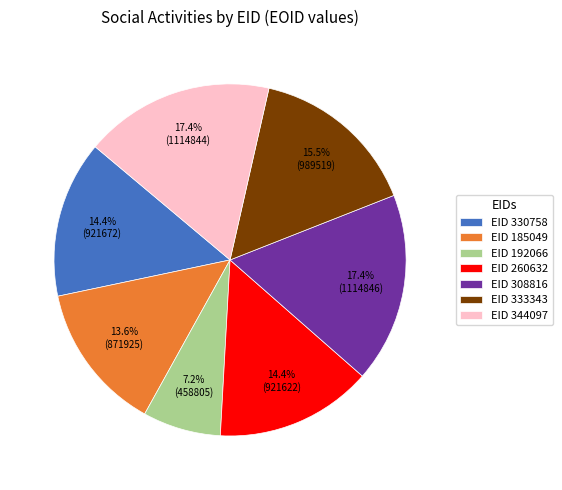

Is there any slice that represents more than half of the pie?

No